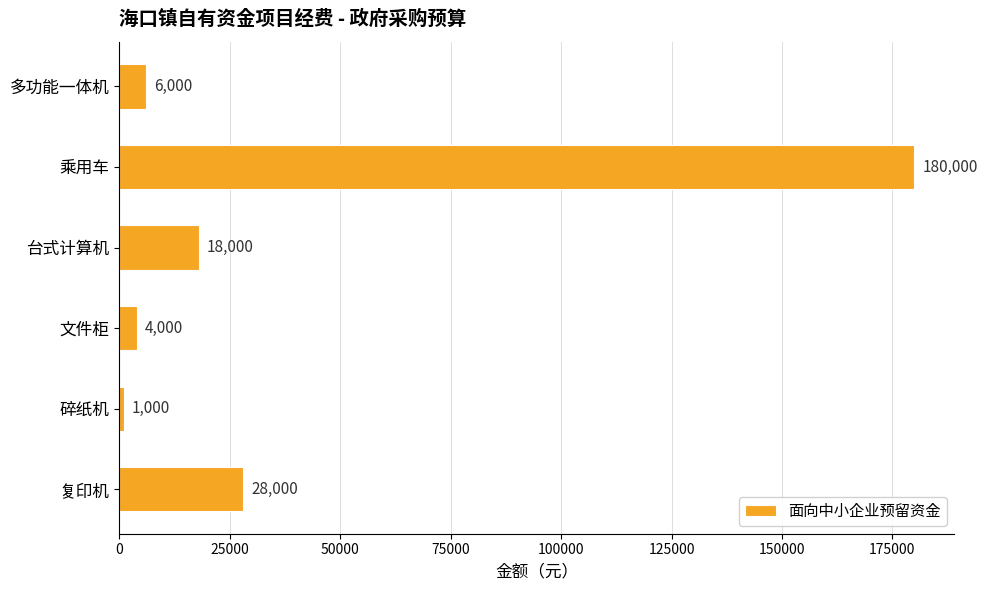

What is the average value?

39500